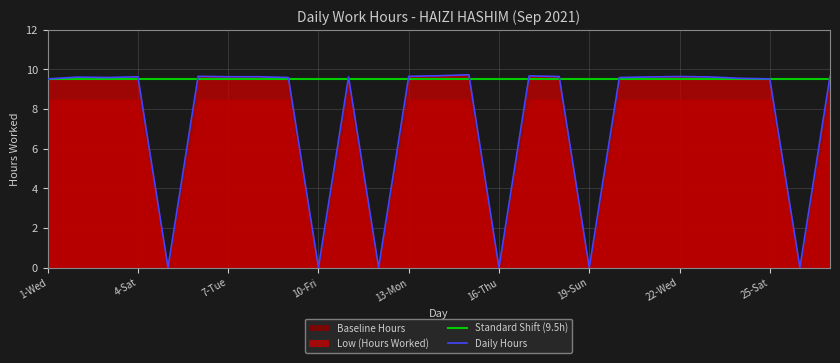

How many data points does each series have?

27